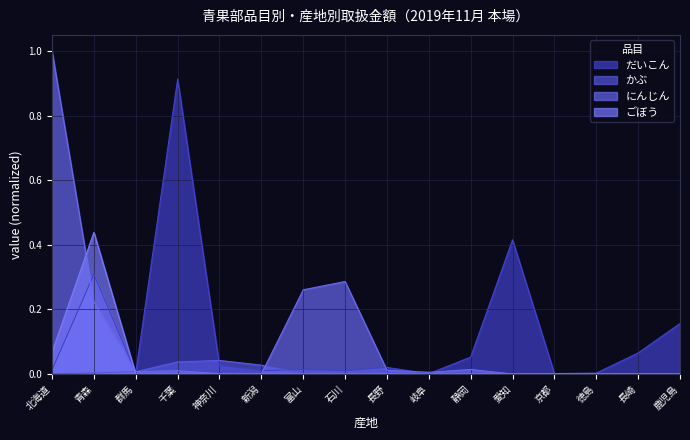

What is the sum of all にんじん values?

1.8